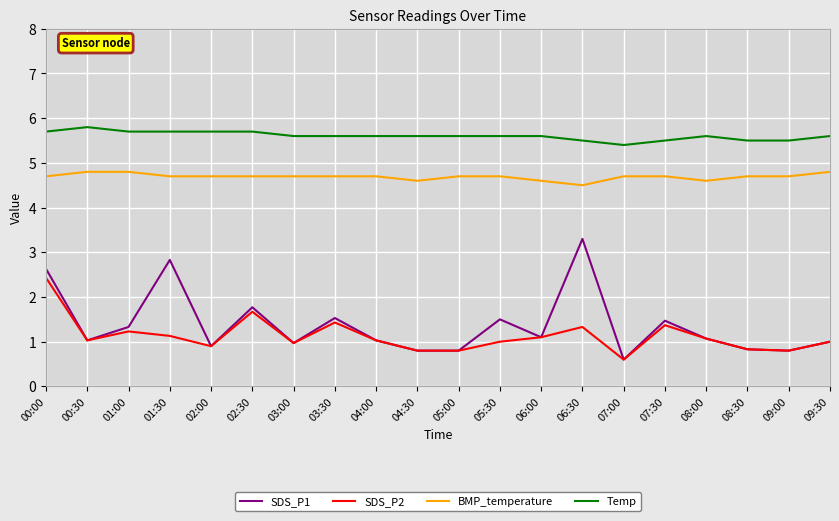

Between 00:00 and 04:30, which series saw the biggest shift?

SDS_P1